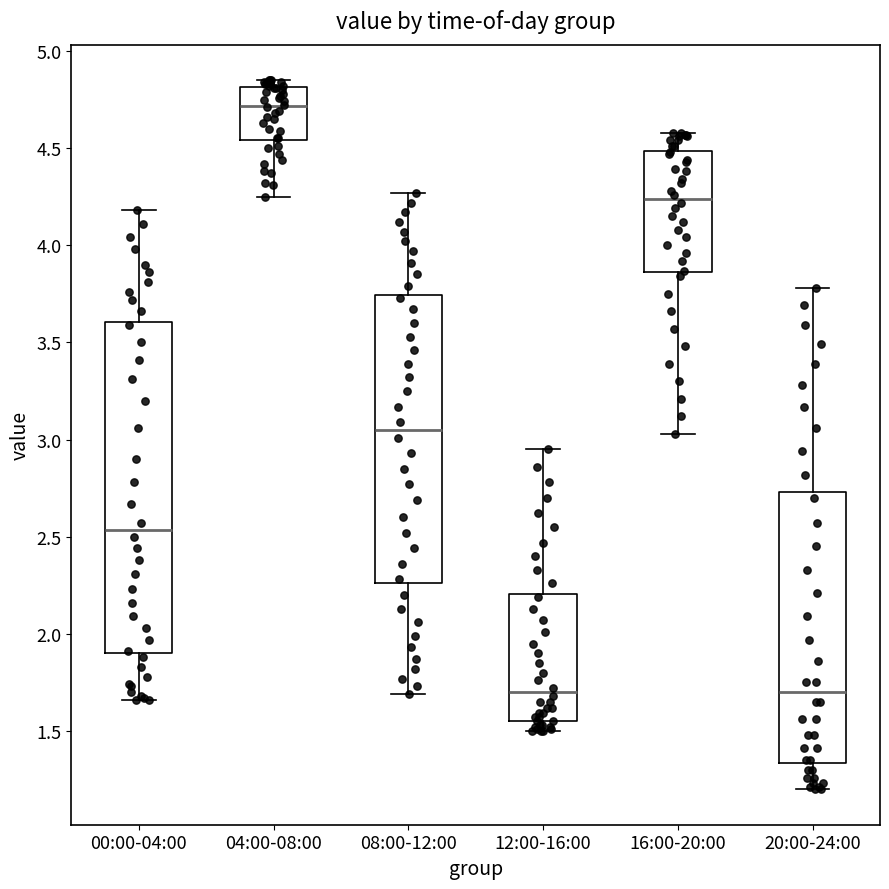

Which box has the highest median line?

04:00-08:00